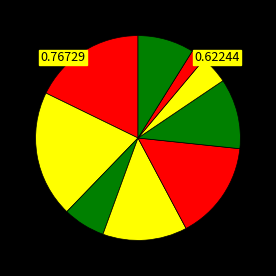

Is there a majority slice in this chart?

No